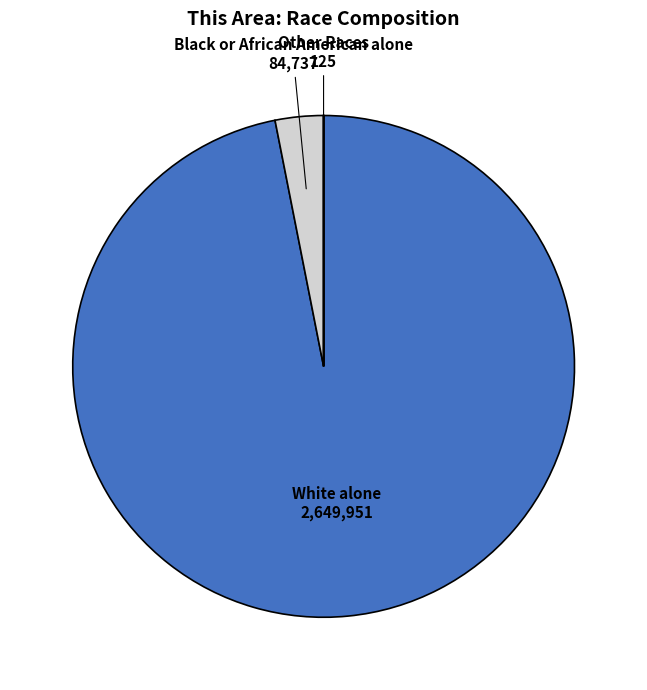

Does any single category account for the majority?

Yes